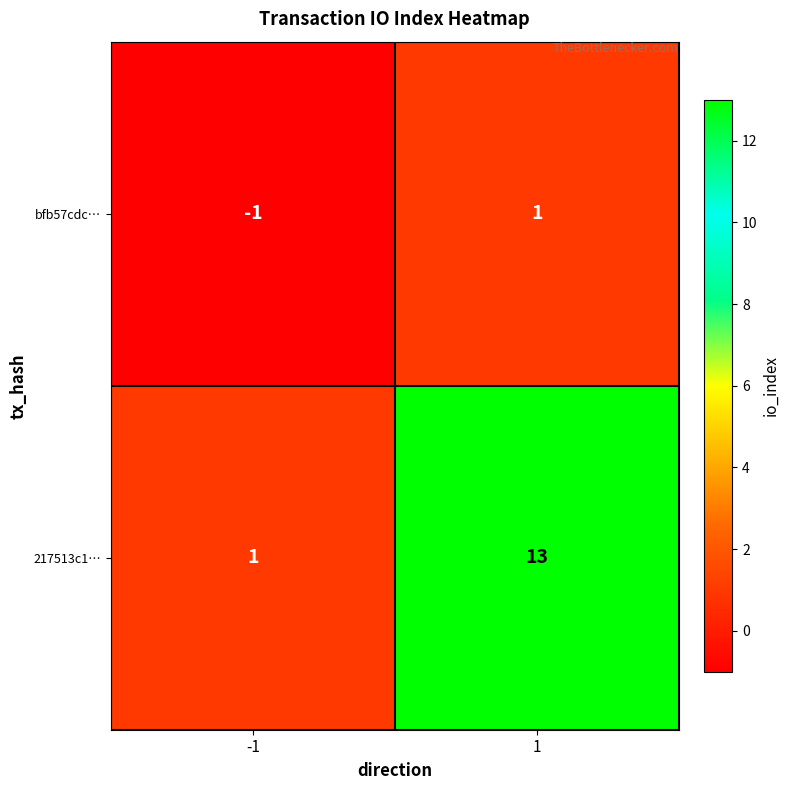

Which label corresponds to the smallest value in the chart?

-1